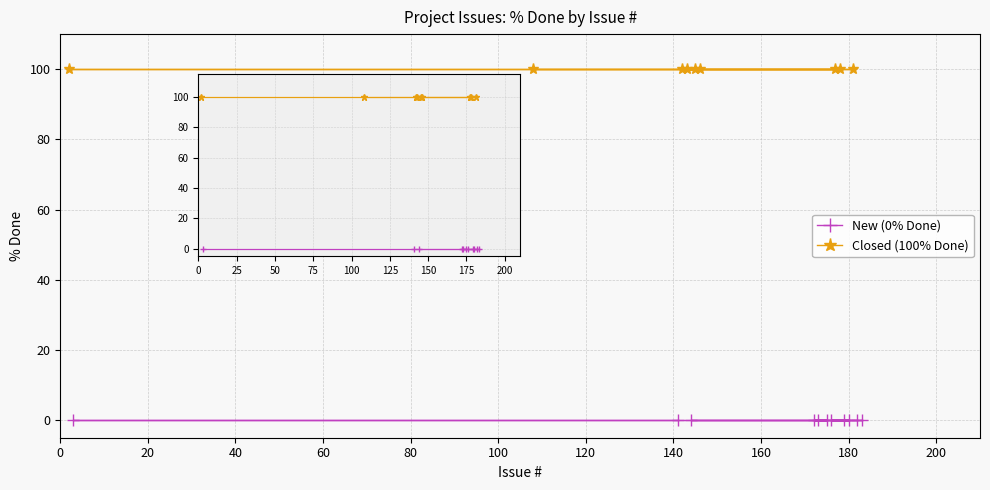

How many data points are above 0?

9